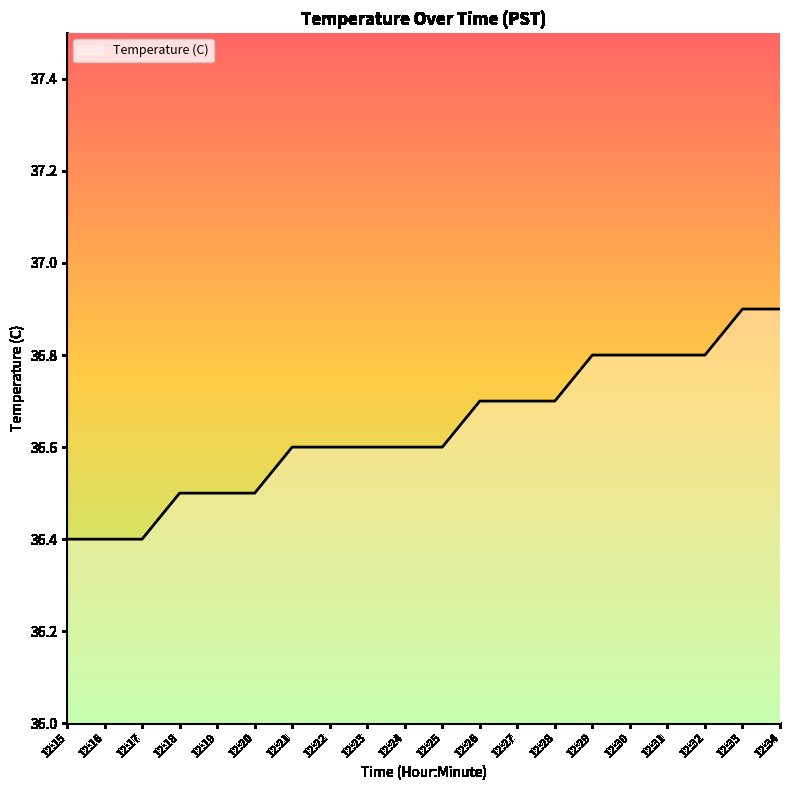

True or false: the data shows 61.5 at 12:32.

False